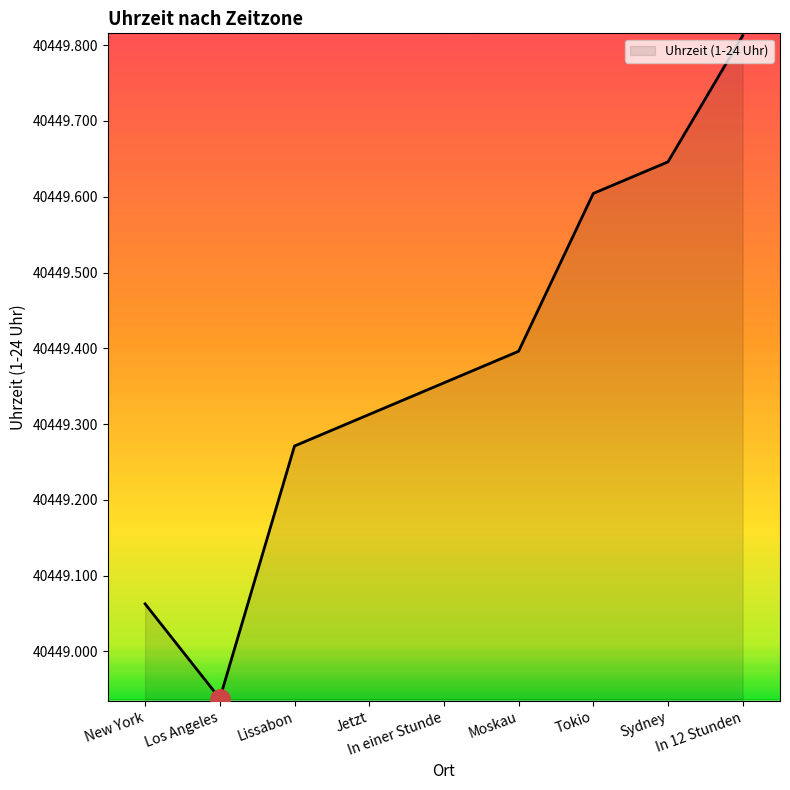

What is the change in value from Los Angeles to In 12 Stunden?

+0.9